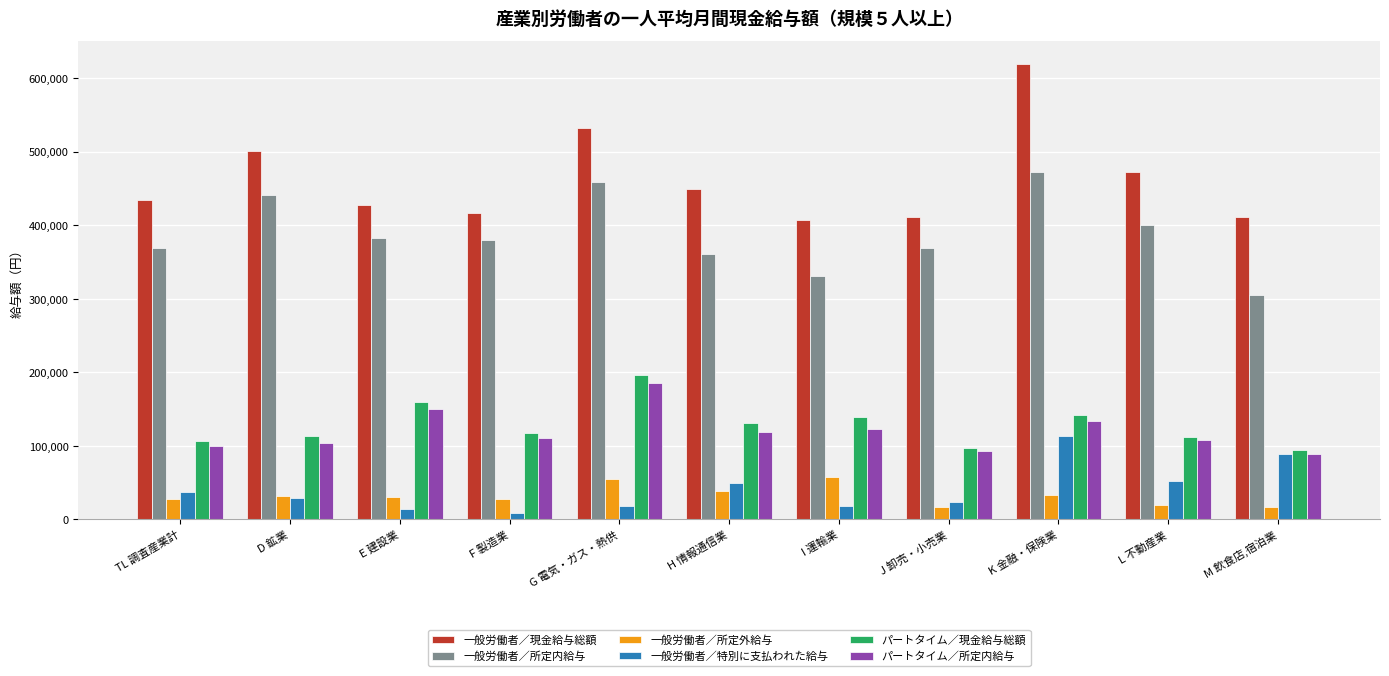

At how many categories does at least one series exceed 68602?

11